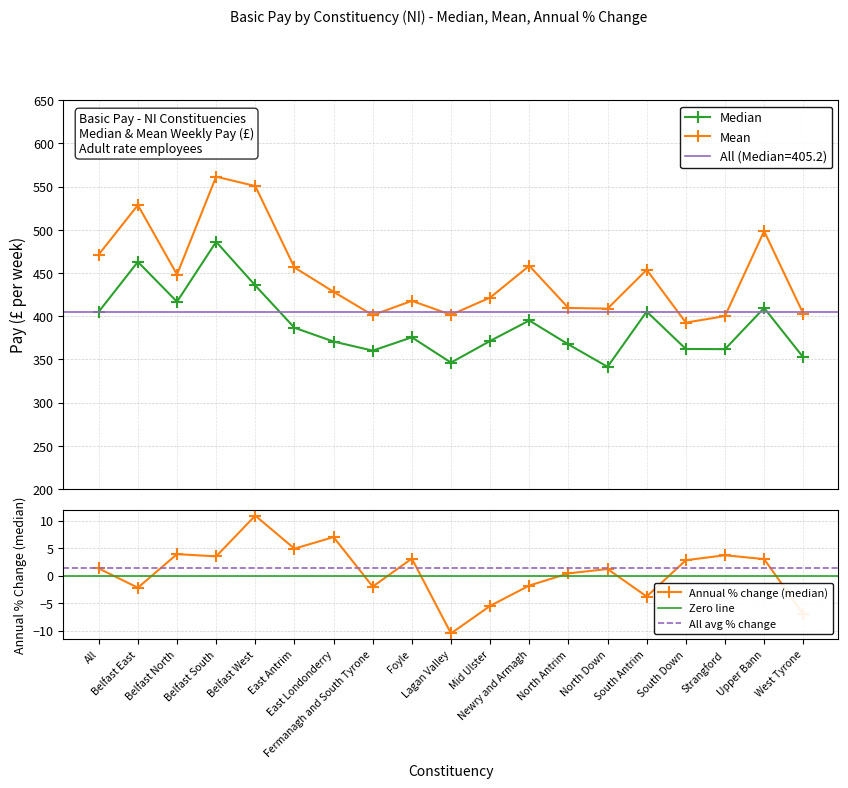

True or false: Annual % change (median) and Median intersect in this chart.

False